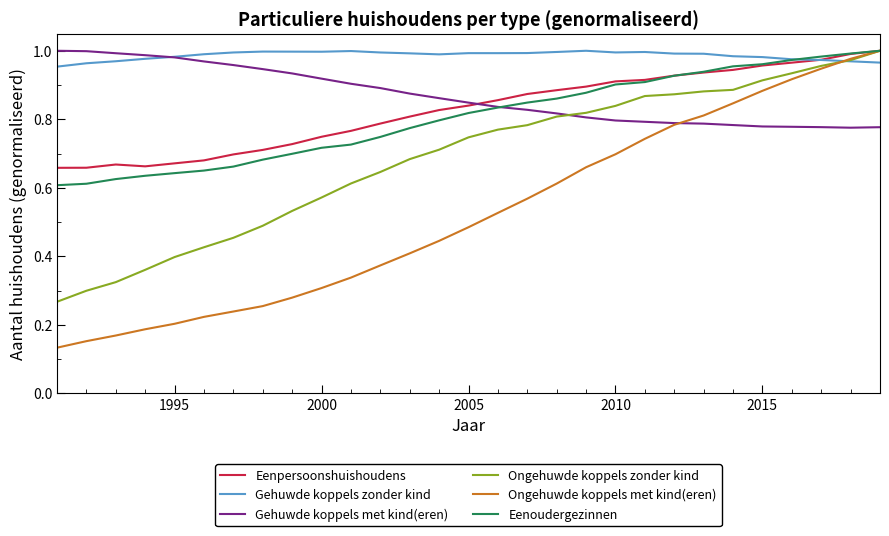

Which series has the largest range (max minus min)?

Ongehuwde koppels met kind(eren)